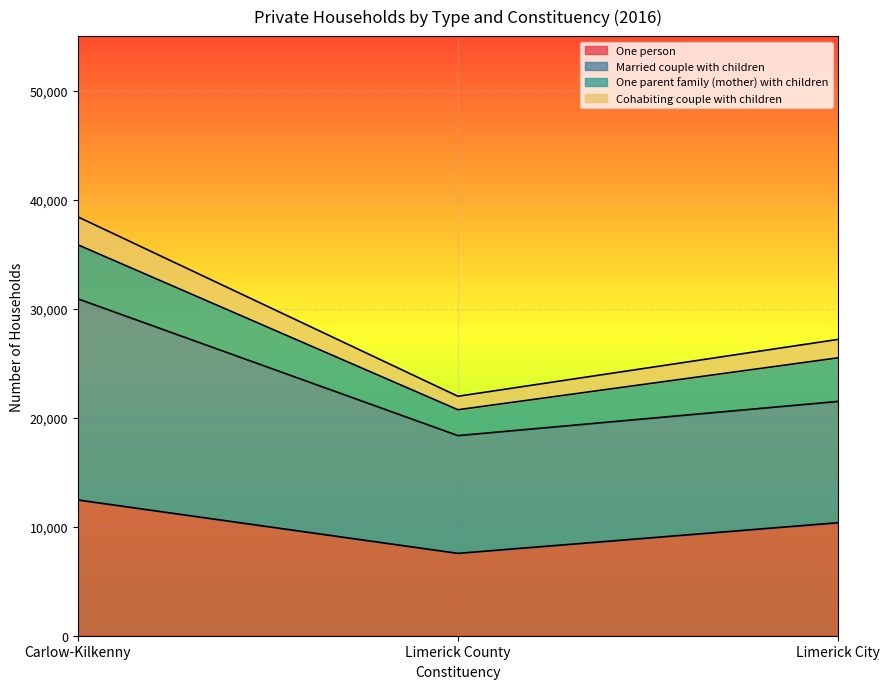

At which category is the sum across all series the highest?

Carlow-Kilkenny